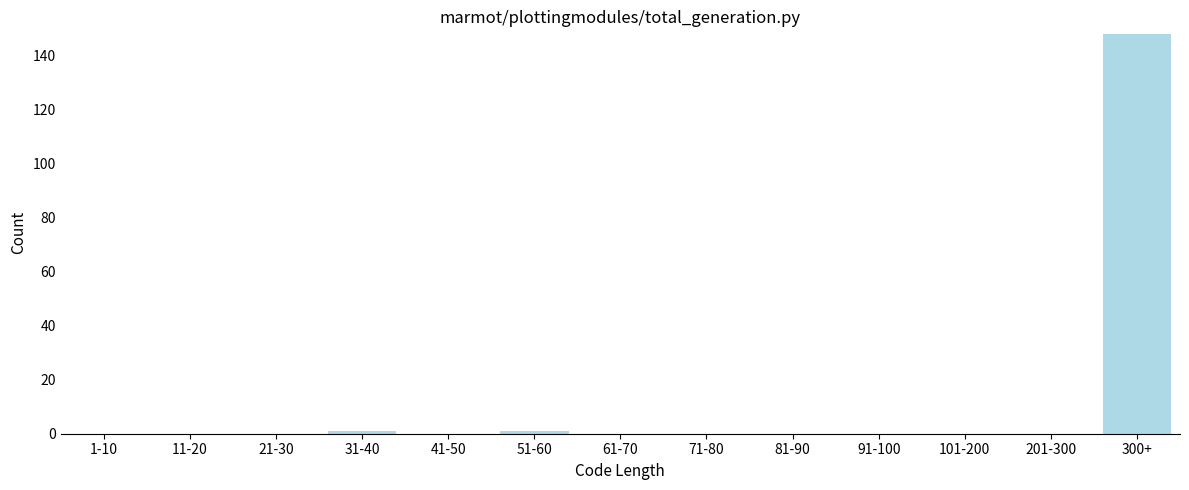

Reading right to left, extract all data points from this chart.

300+=148	201-300=0	101-200=0	91-100=0	81-90=0	71-80=0	61-70=0	51-60=1	41-50=0	31-40=1	21-30=0	11-20=0	1-10=0